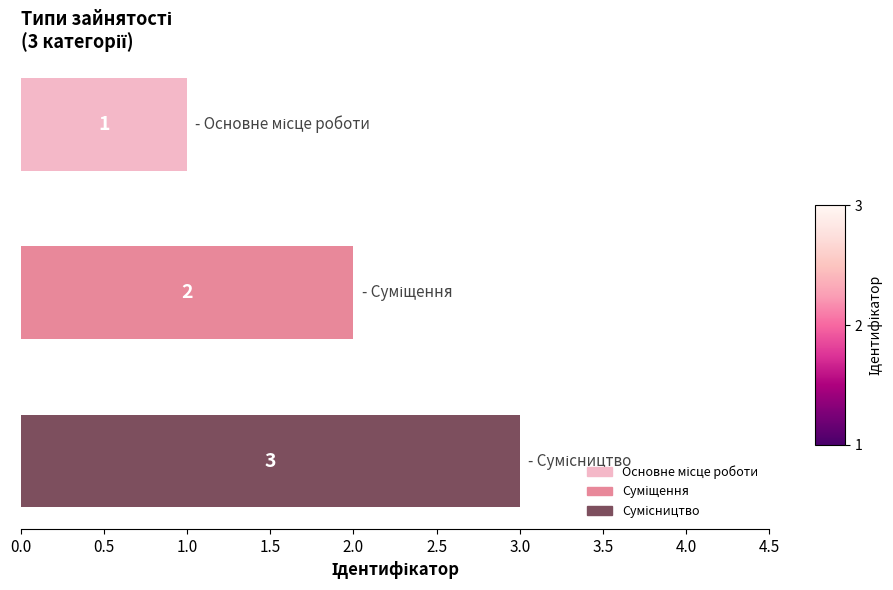

What is the maximum value shown in the chart?

3